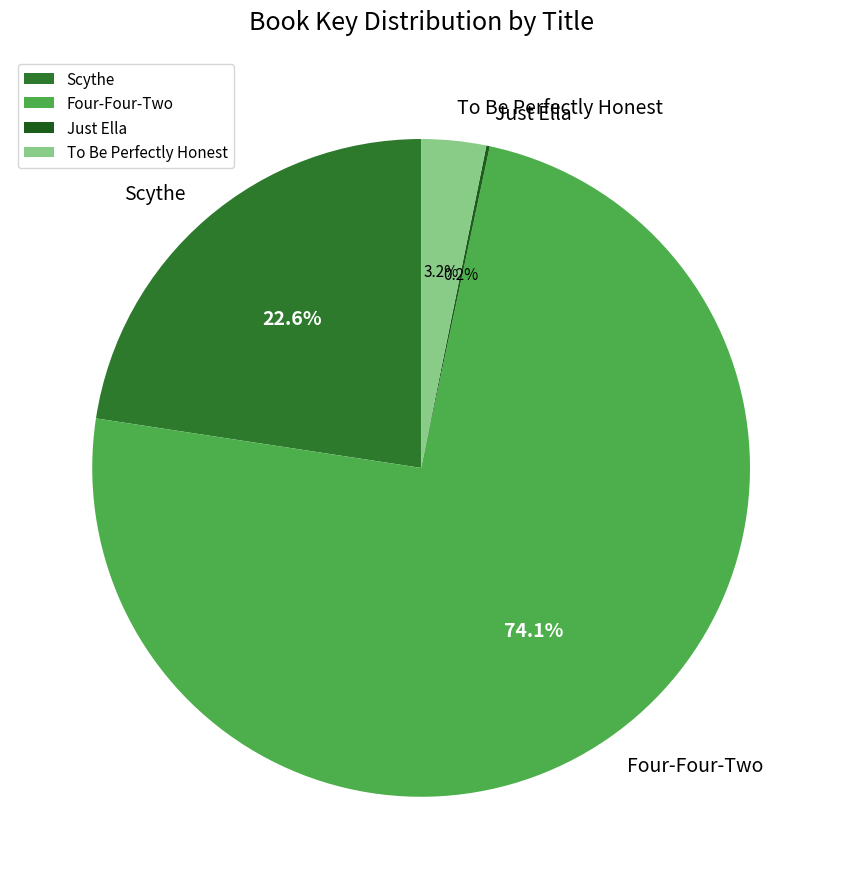

To the nearest percent, what is the difference between the largest and smallest slice percentages?

74%